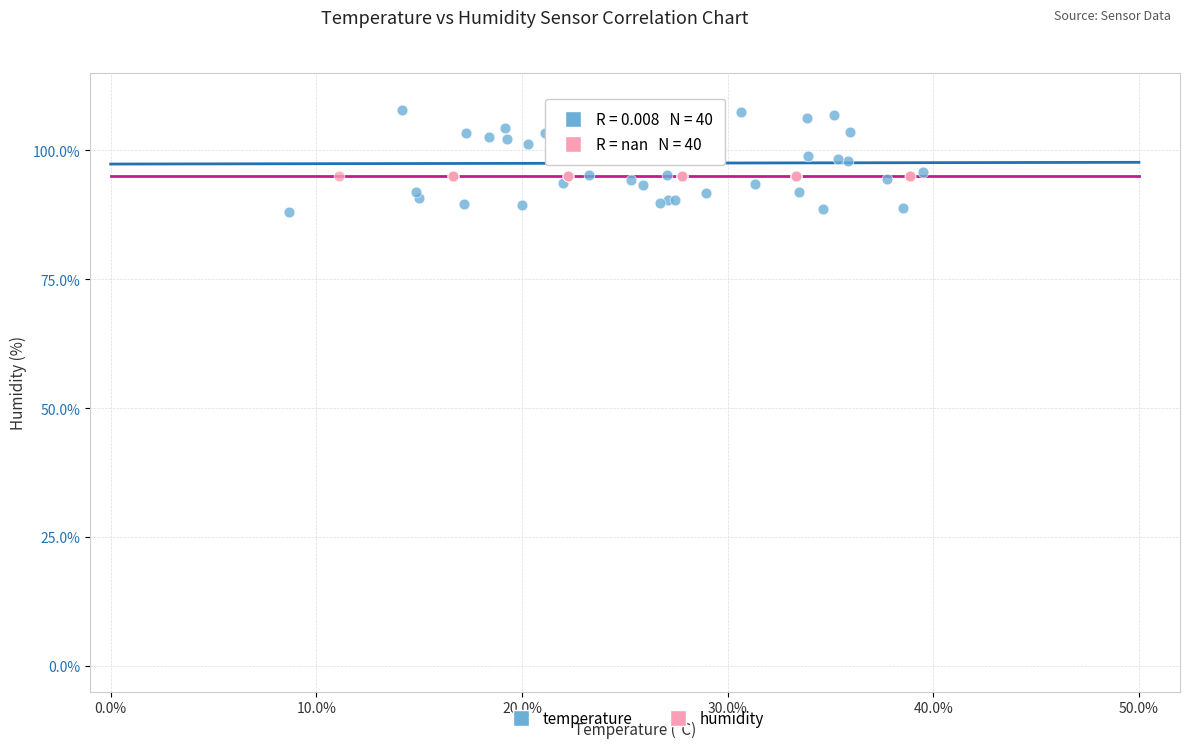

Which series contains the highest Y value?

temperature